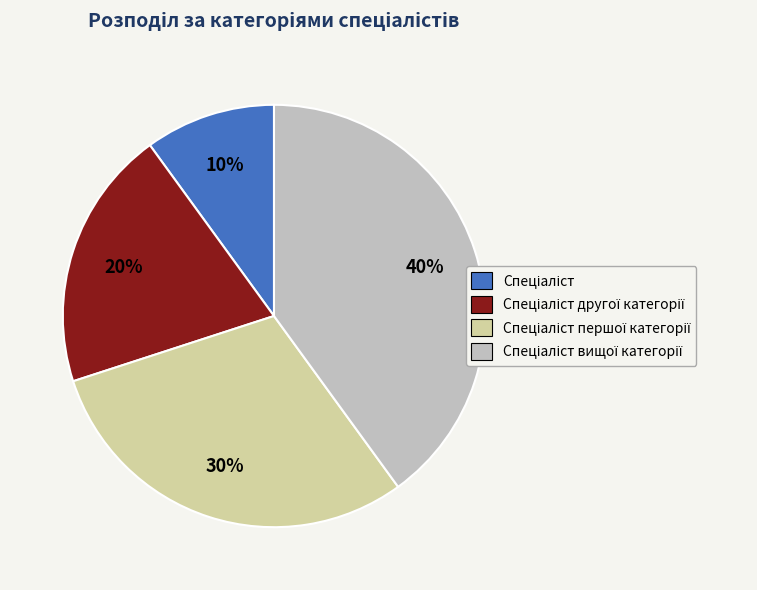

Does any single category account for the majority?

No